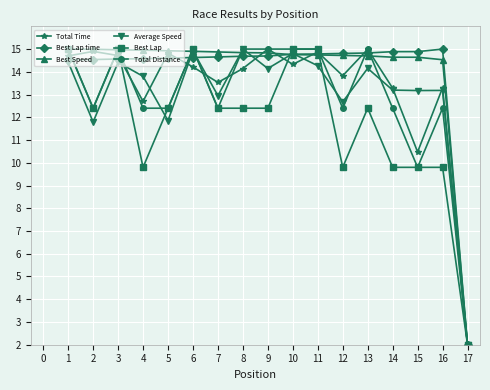

Which series changed the most between 3 and 13?

Best Lap